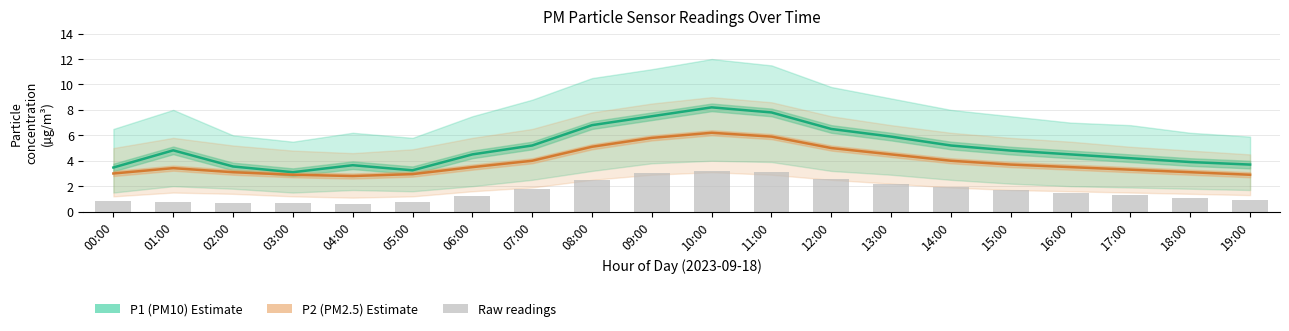

How many distinct data groups are displayed?

3